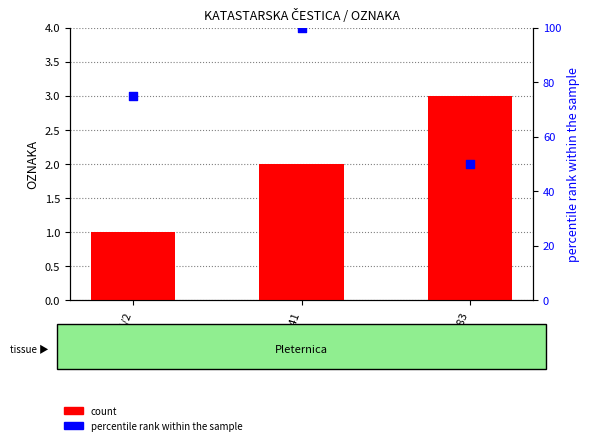

At how many categories does at least one series exceed 75?

1